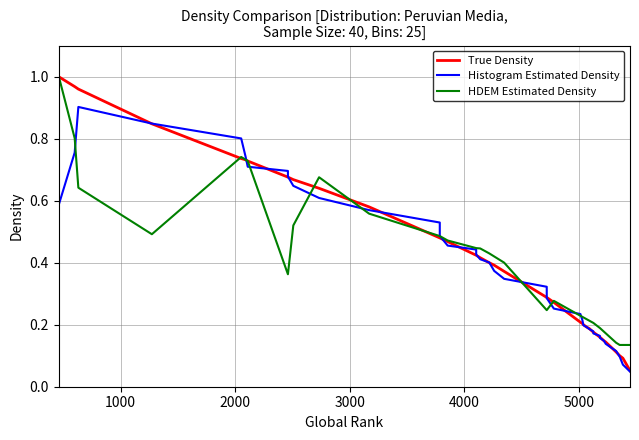

Does the chart display data point markers on the line(s)?

No